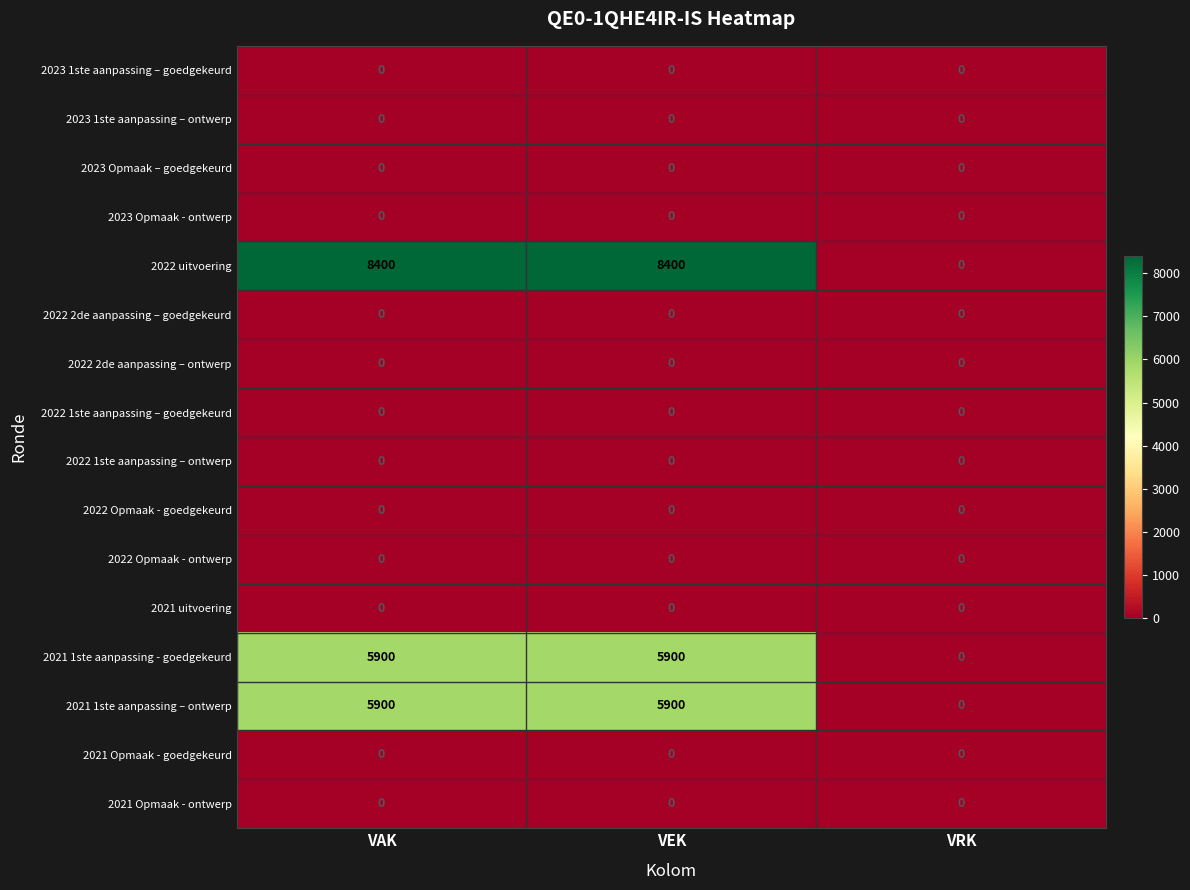

What is the total value across all series at VEK?

20200